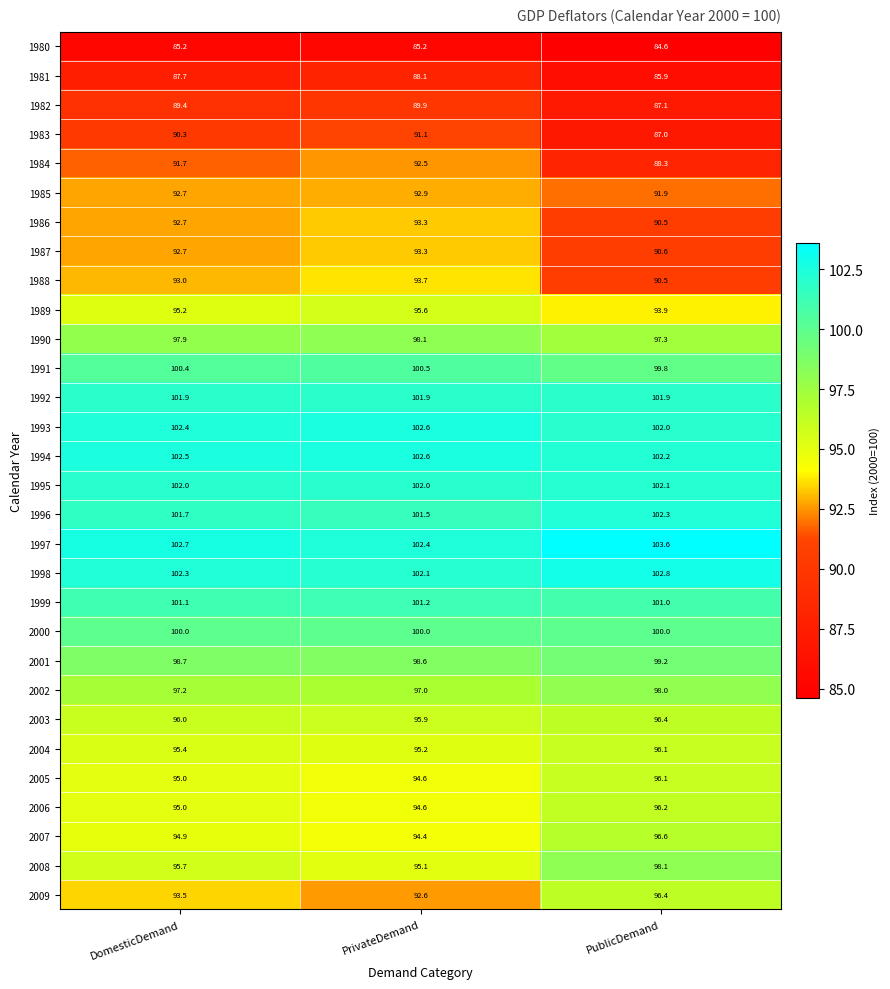

At which category is the sum across all series the highest?

PrivateDemand